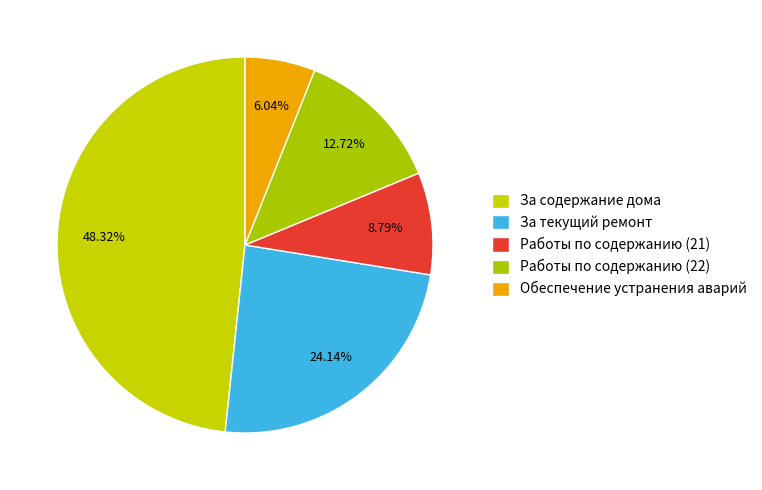

To the nearest percent, what is the average slice percentage?

20%